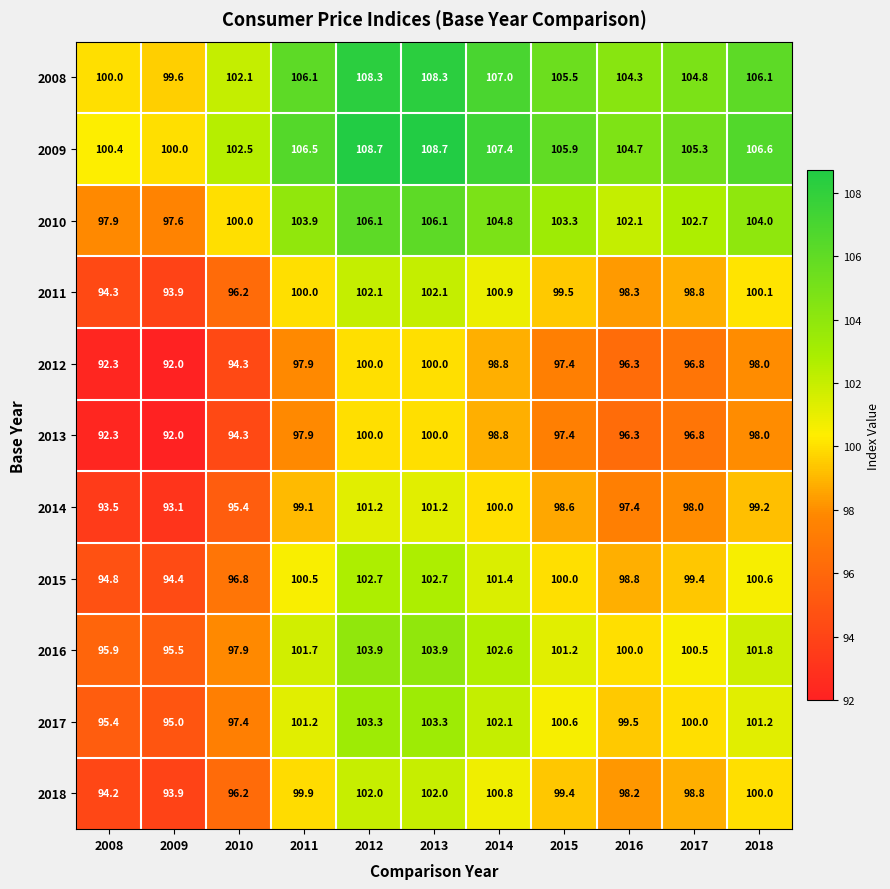

How many categories are shown in the chart?

11